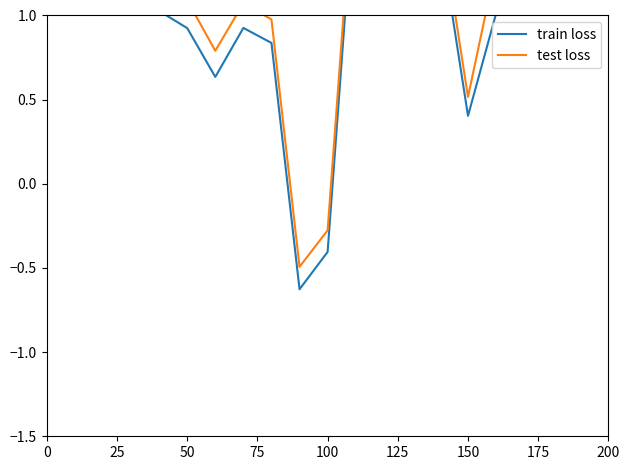

What is the value of the test loss point at the 9th from the left?

1.0